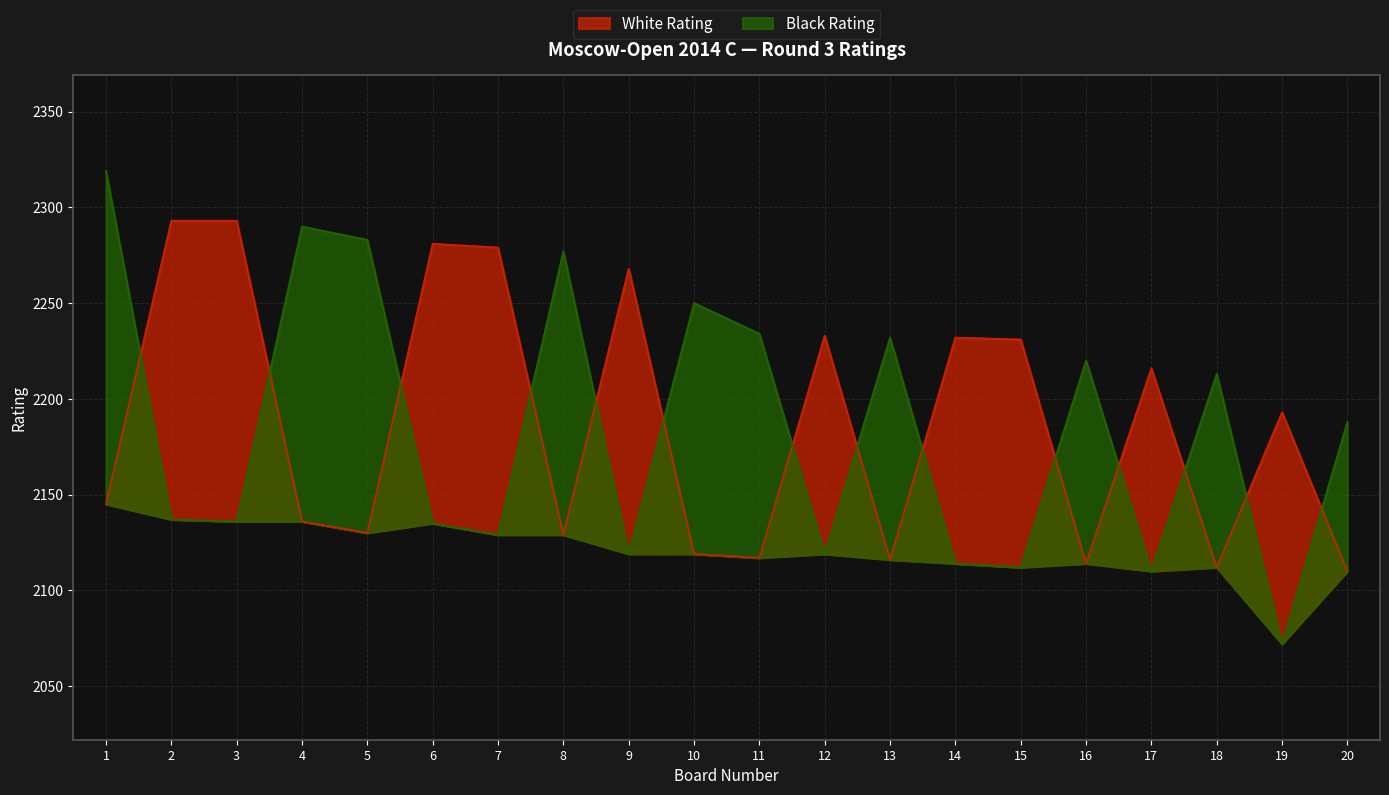

After their last crossing, which series has the higher values: Black Rating or White Rating?

Black Rating